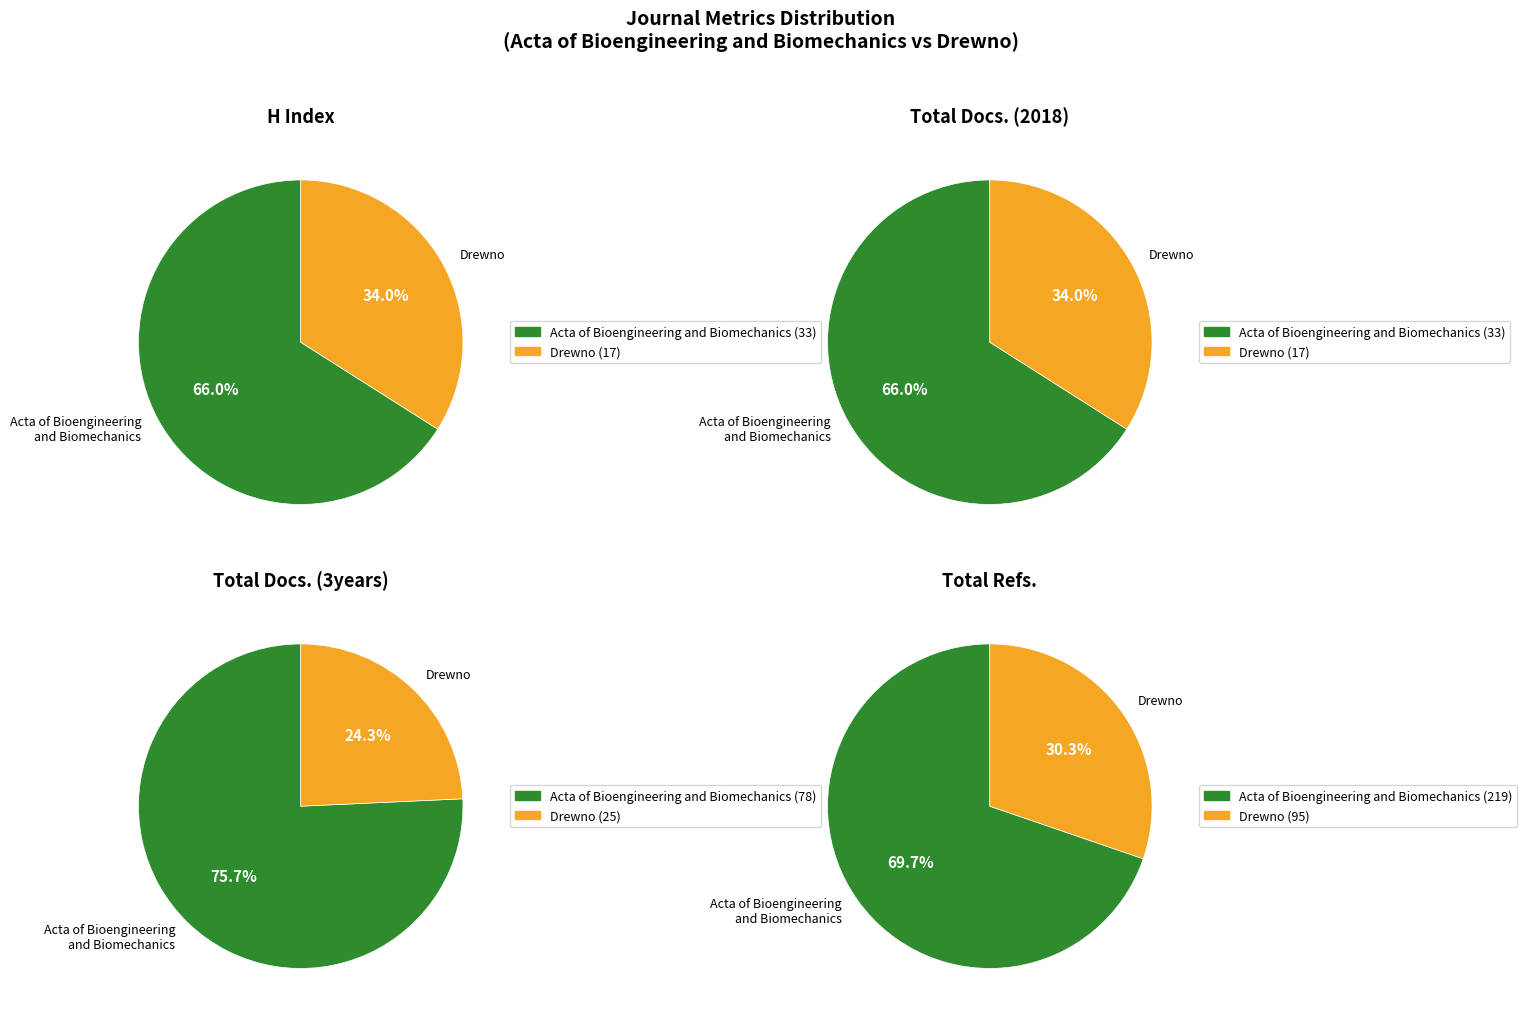

Is the sum of Drewno and Acta of Bioengineering and Biomechanics greater than half?

Yes